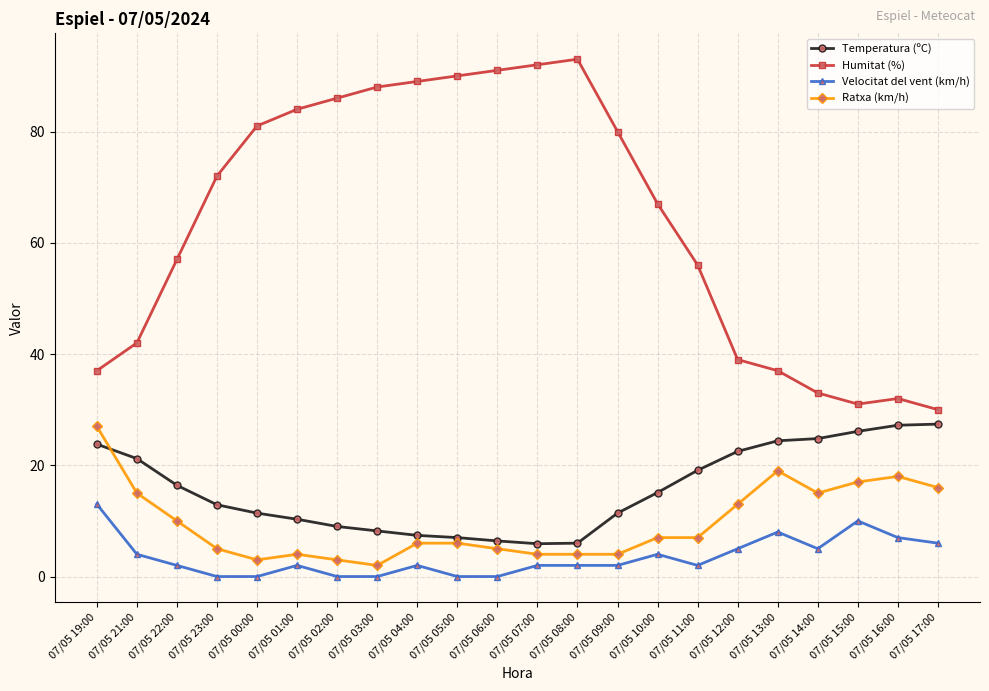

At which category does Ratxa (km/h) reach its first local peak?

07/05 01:00